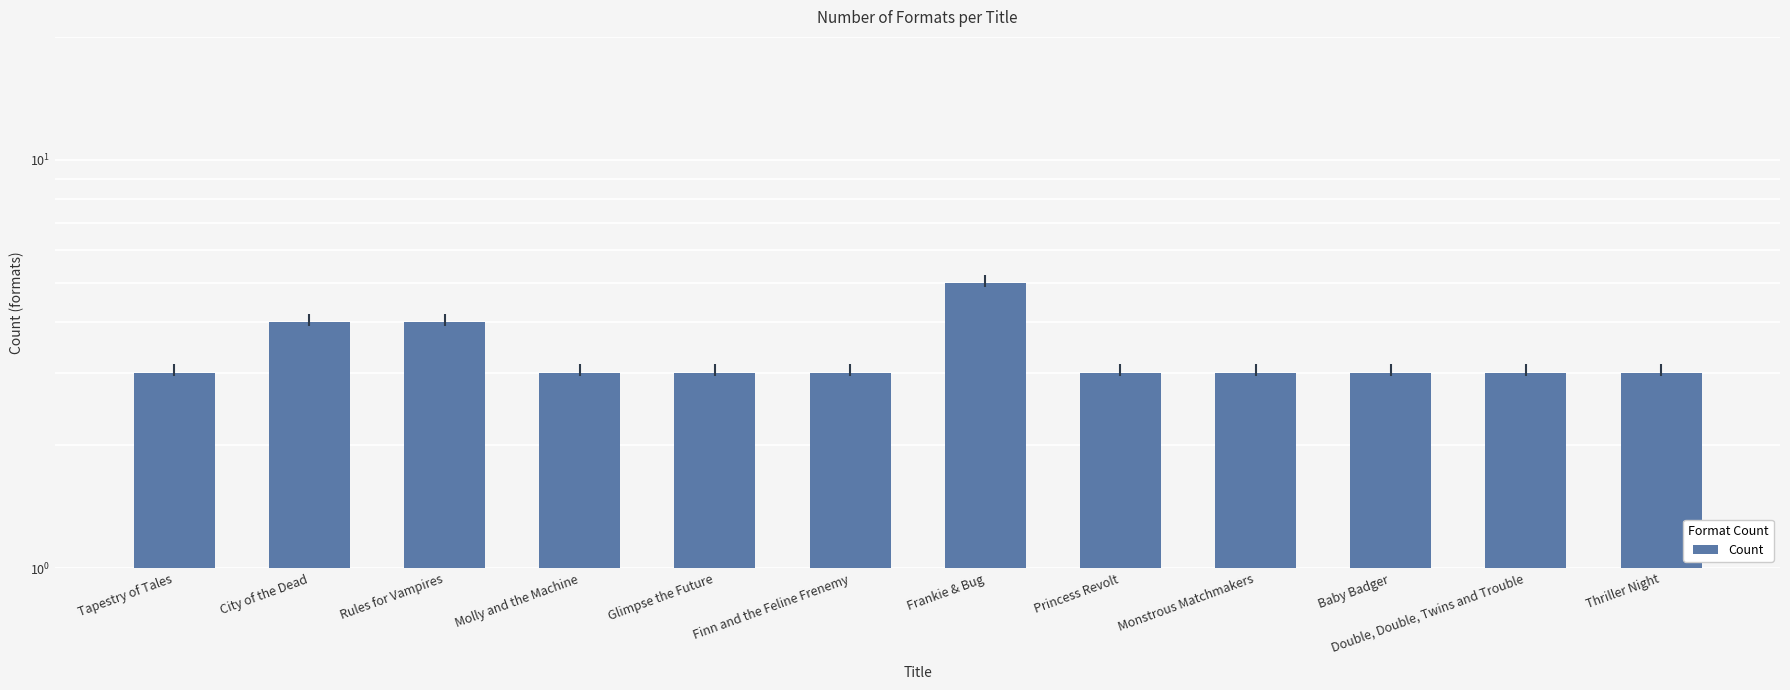

What is the minimum value shown in the chart?

3